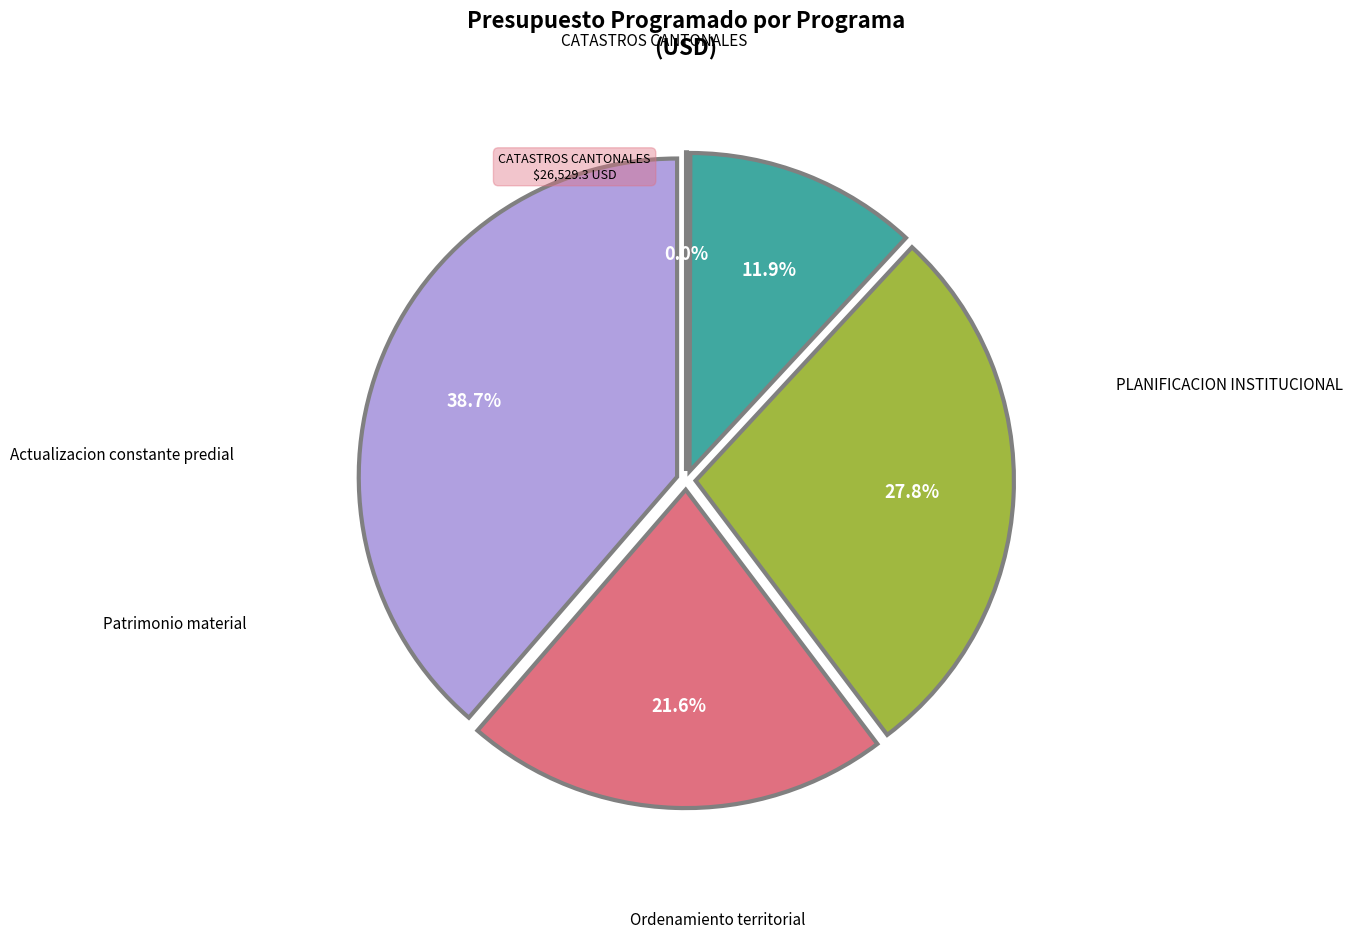

True or false: Actualizacion constante predial accounts for 21% of the total.

False